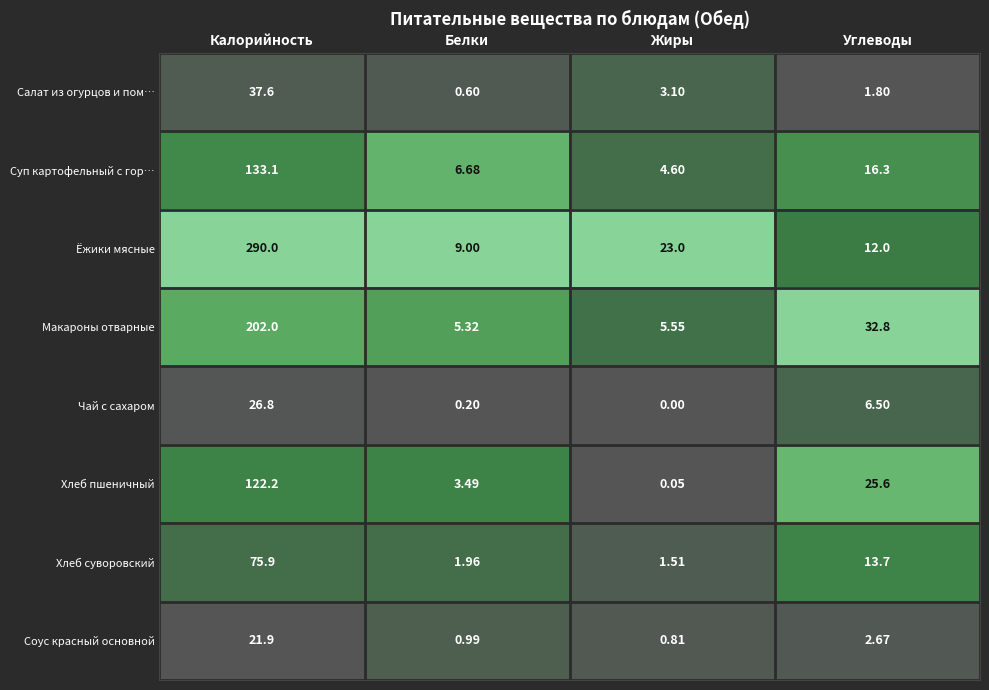

List the series in order of their peak value, lowest first.

Соус красный основной, Чай с сахаром, Салат из огурцов и пом…, Хлеб суворовский, Хлеб пшеничный, Суп картофельный с гор…, Макароны отварные, Ёжики мясные